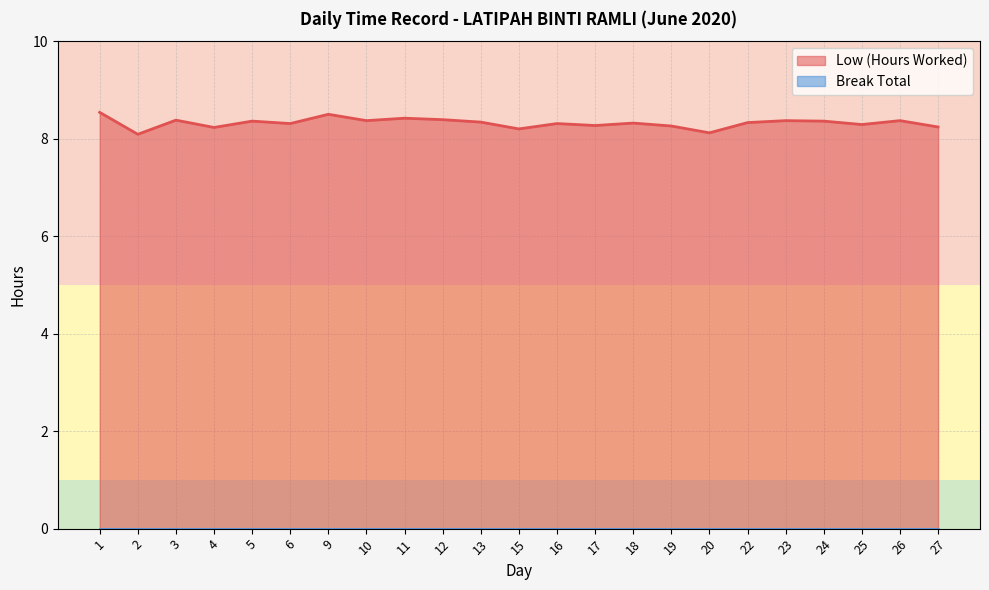

How many lines are shown in the chart?

2